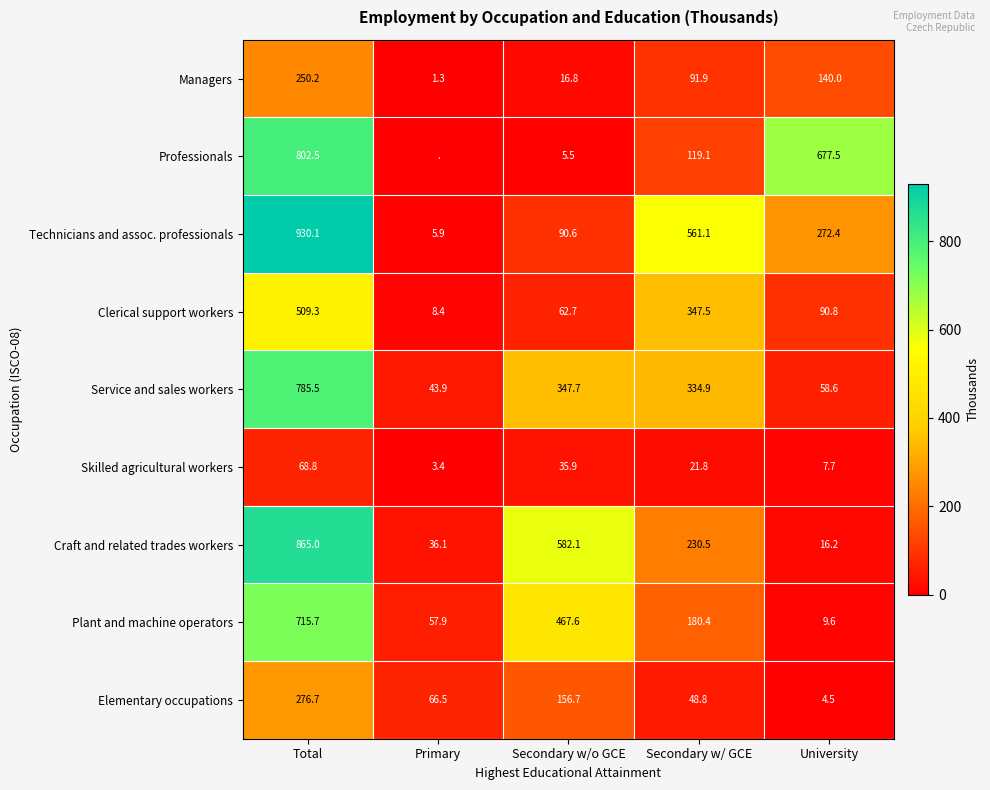

Is the value of Plant and machine operators at Total greater than the value of Managers at Primary?

Yes